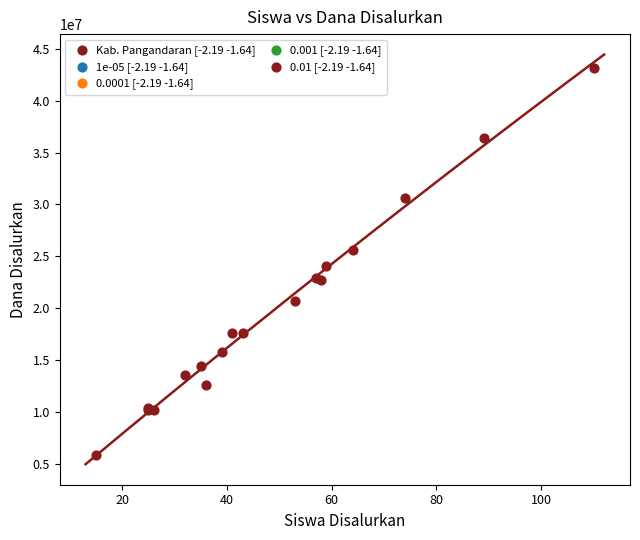

What Y value in the scatter plot is closest to 24525000?

24075000